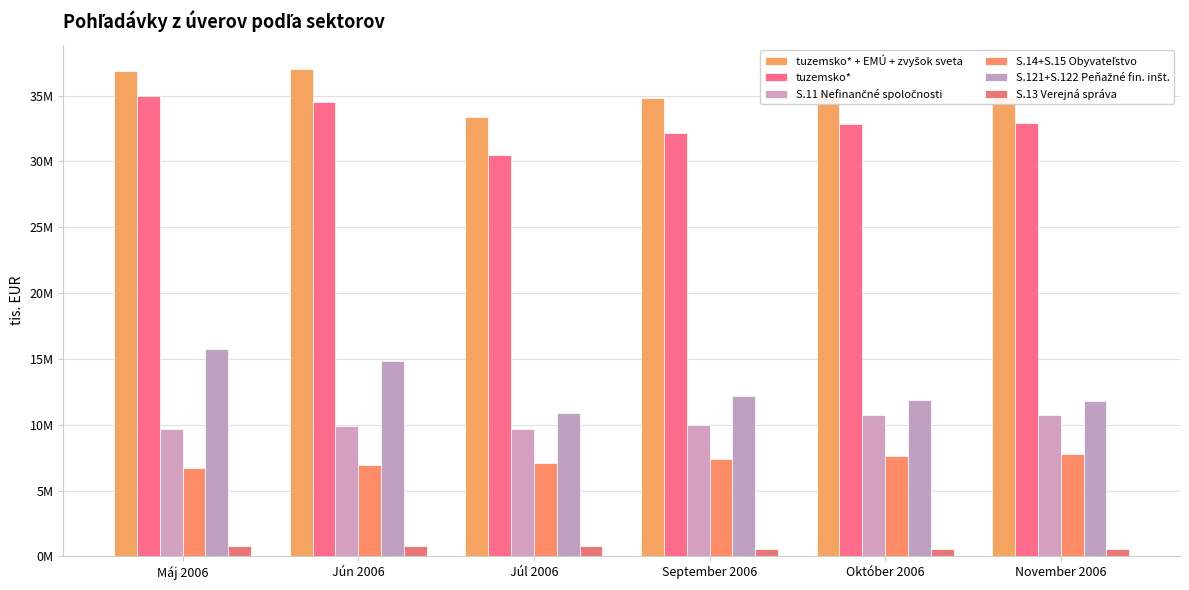

Are the bars grouped side by side (vs. stacked)?

Yes